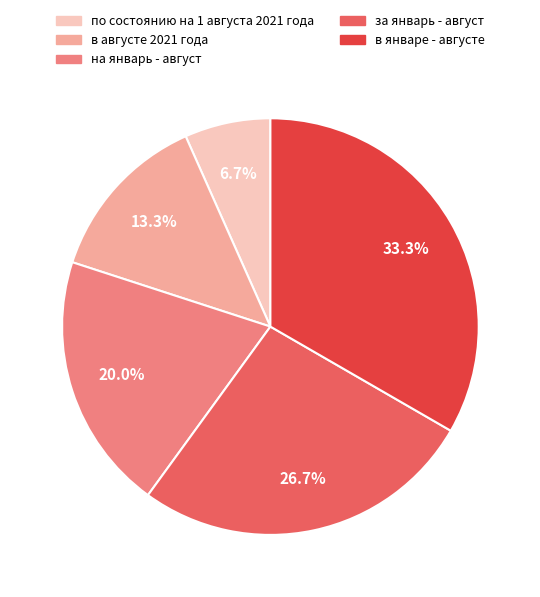

What is the smallest slice in the pie chart?

по состоянию на 1 августа 2021 года